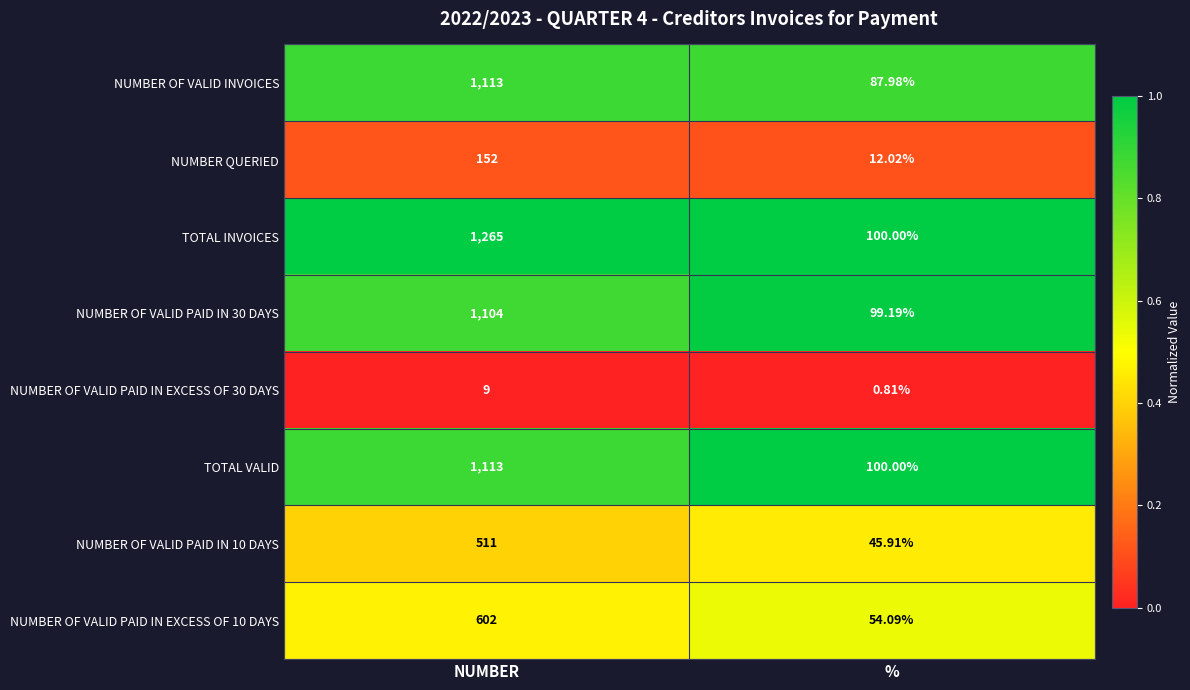

At which category does the chart reach its minimum across all series?

%